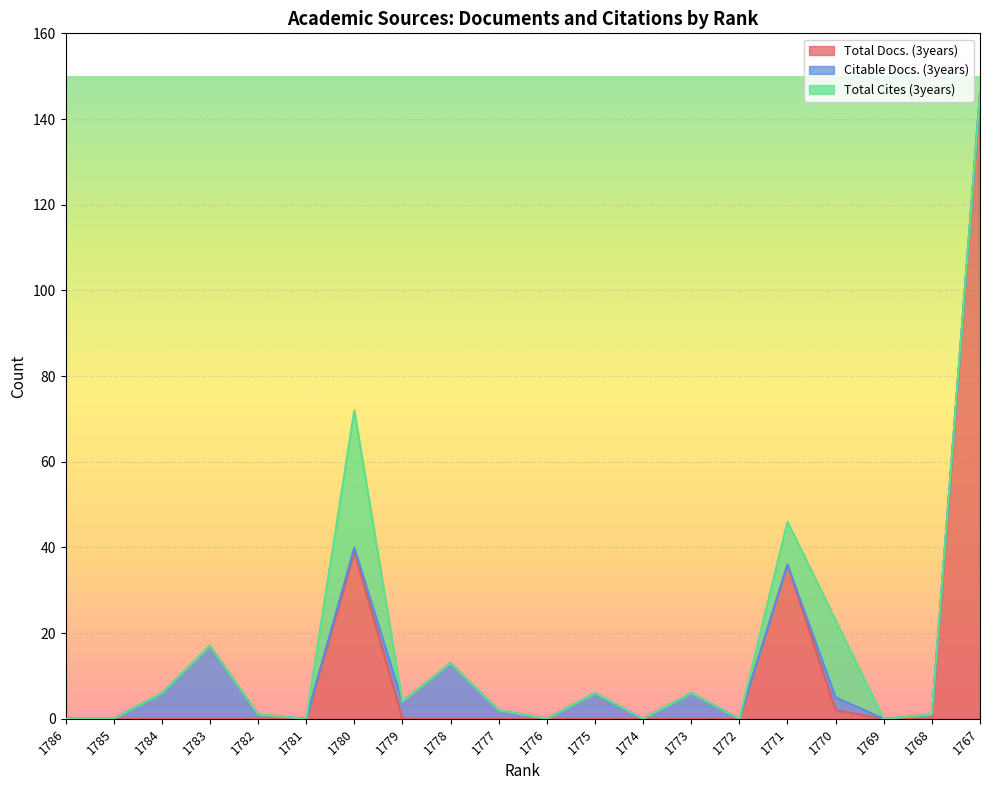

What is the sum of all Citable Docs. (3years) values?

60